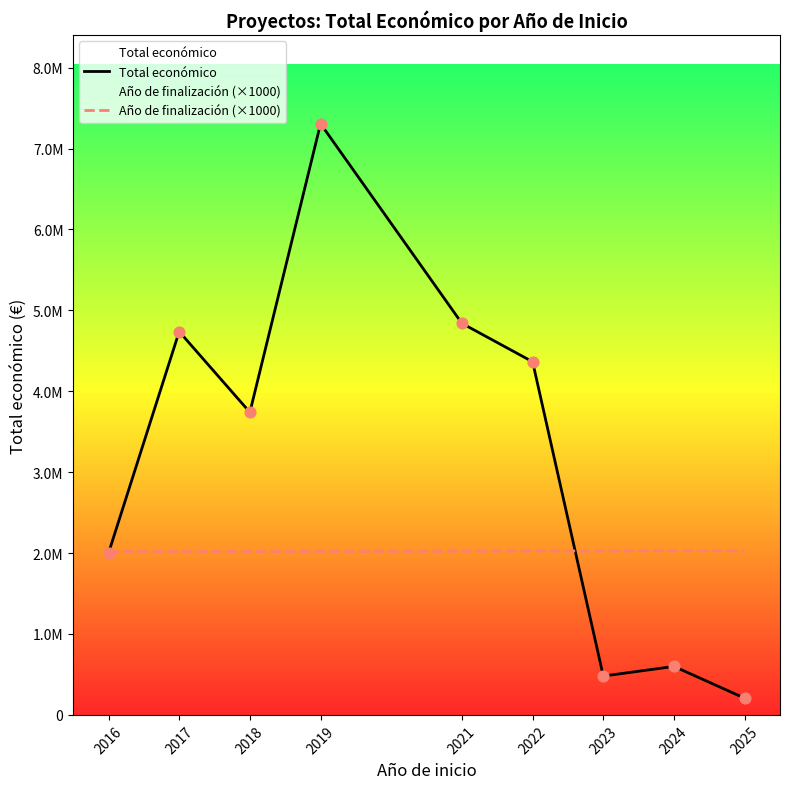

Which series contains the lowest Y value?

Total económico